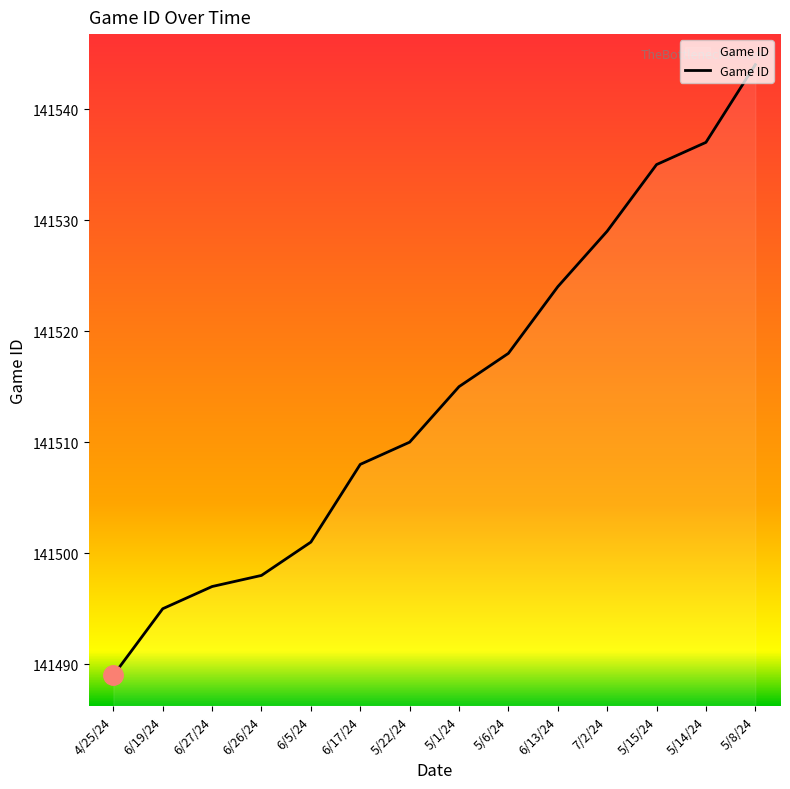

What is the maximum value shown in the chart?

141544